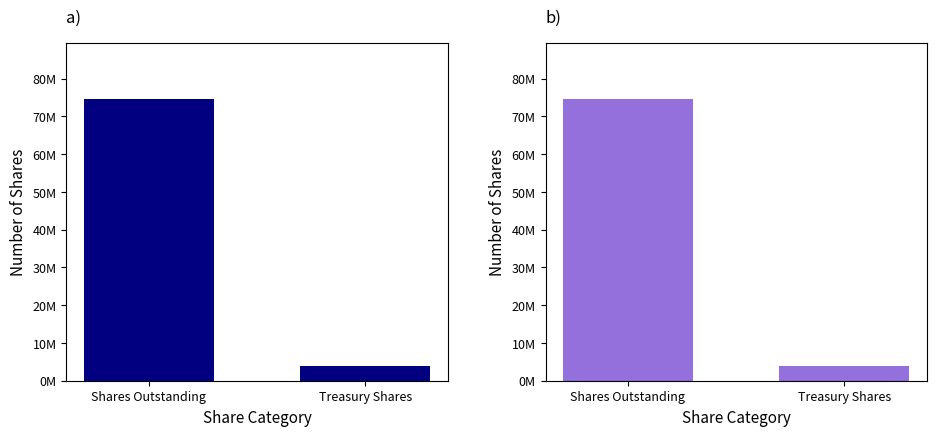

Reading left to right, list all the values displayed in this chart.

Sep. 30, 2015: 74501559	4002070
Dec. 31, 2014: 74501559	4002070